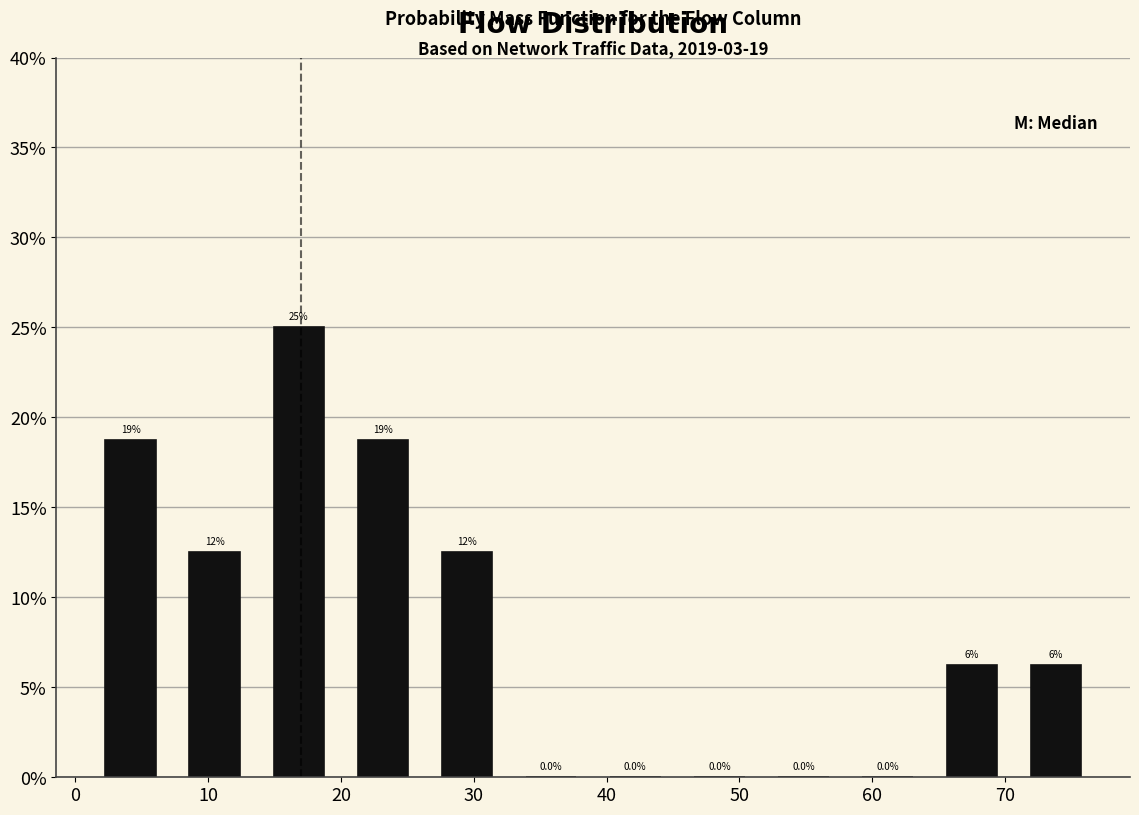

Which range on the x-axis has the tallest bar?

14 to 20